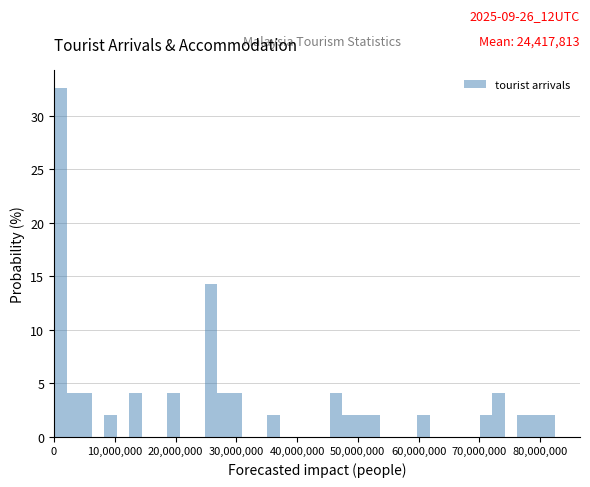

Around what value on the x-axis is the tallest bar? Give the approximate position of its centre, as read against the axis.

1000000